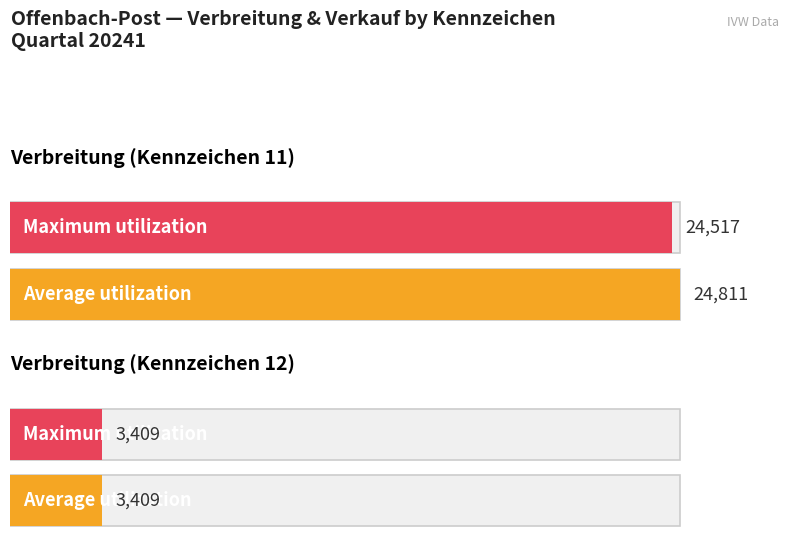

What is the label of the 2nd bar from the right?

Verbreitung (Kennzeichen 11)